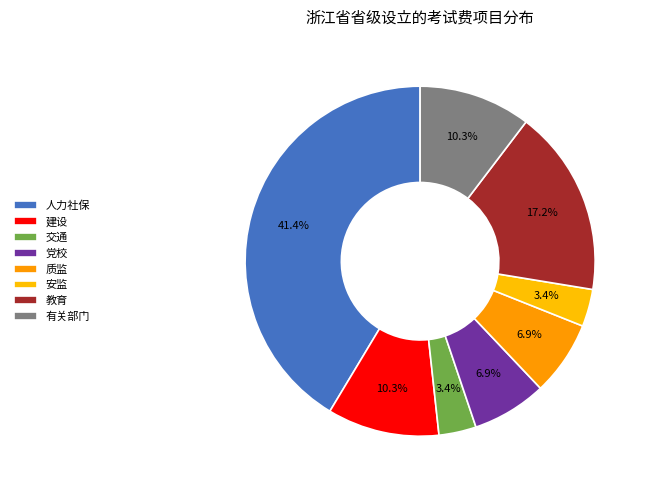

Which slice is the largest?

人力社保